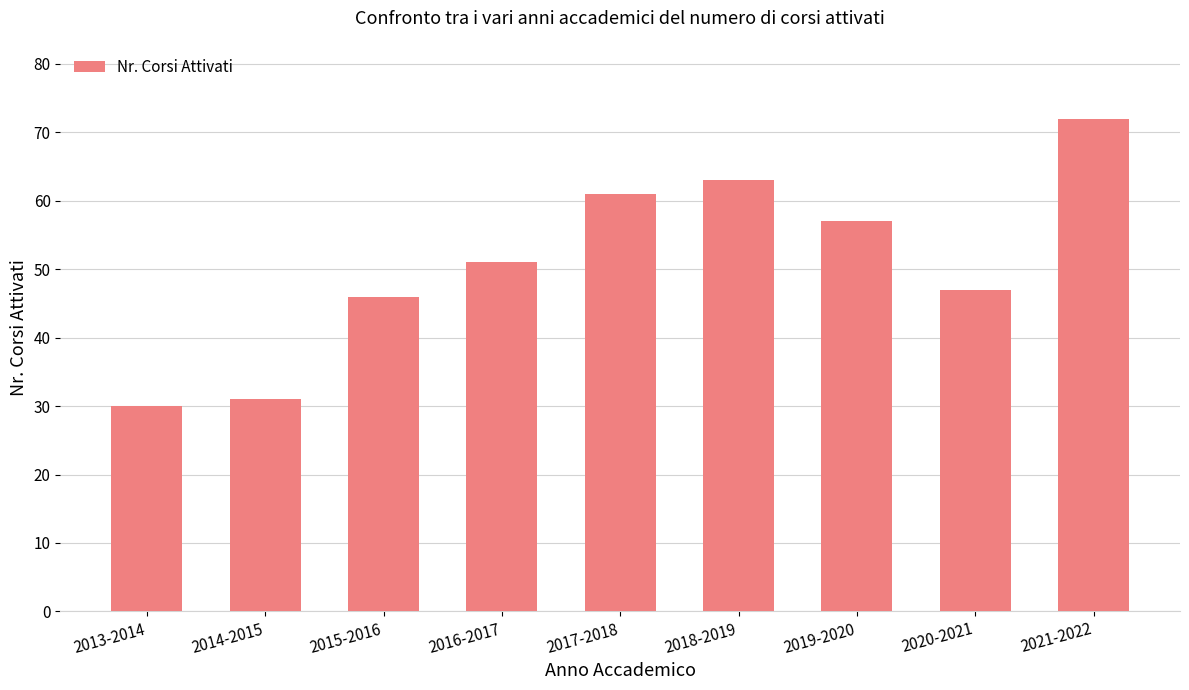

List the labels in order of value, largest first.

2021-2022, 2018-2019, 2017-2018, 2019-2020, 2016-2017, 2020-2021, 2015-2016, 2014-2015, 2013-2014